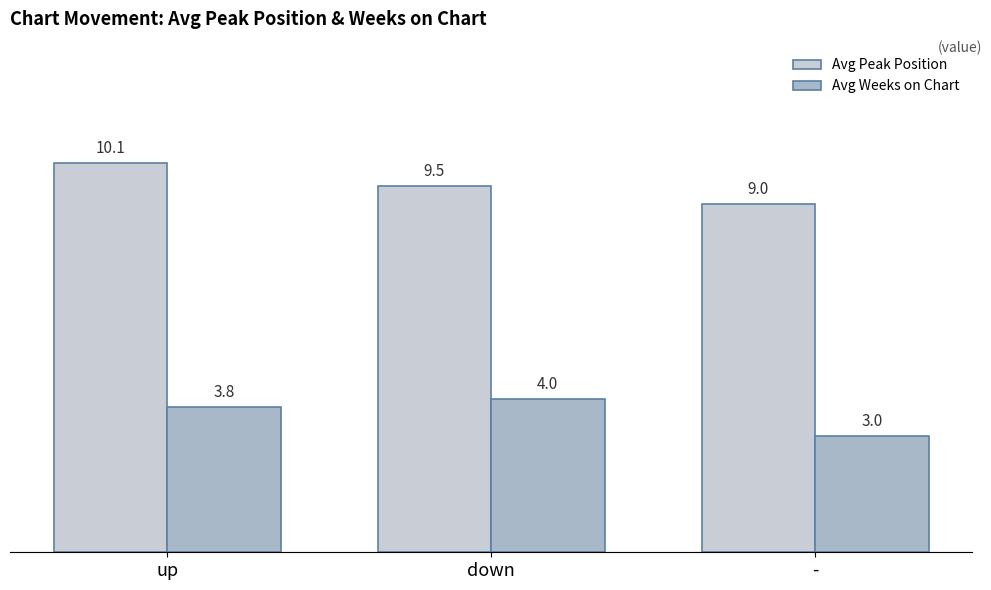

Reading left to right, list all the values displayed in this chart.

Avg Peak Position: 10.1	9.5	9.0
Avg Weeks on Chart: 3.8	4.0	3.0